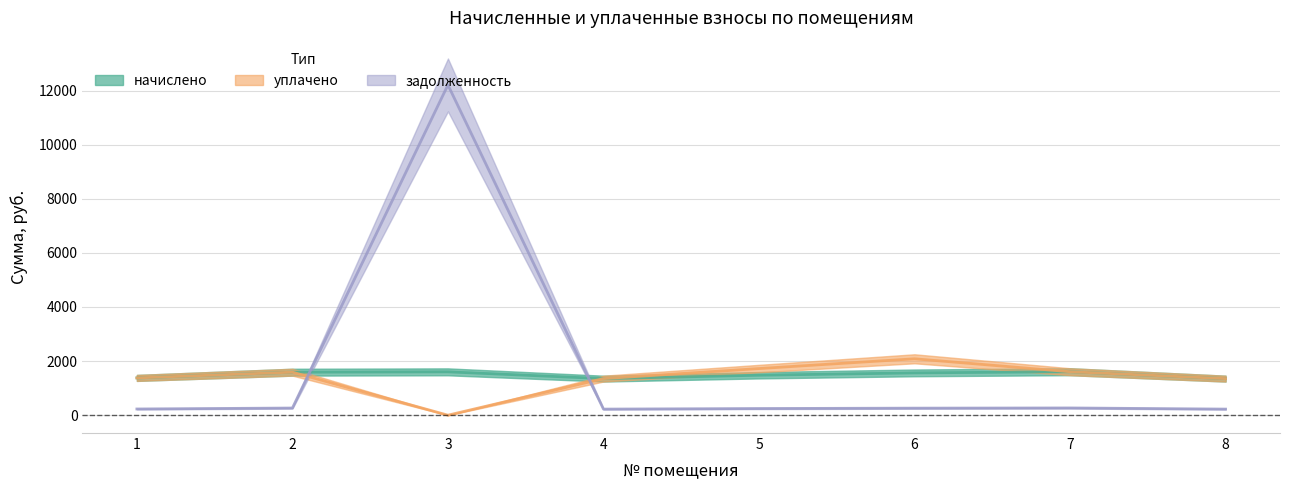

Rank the series by their average value, from highest to lowest.

задолженность, начислено, уплачено